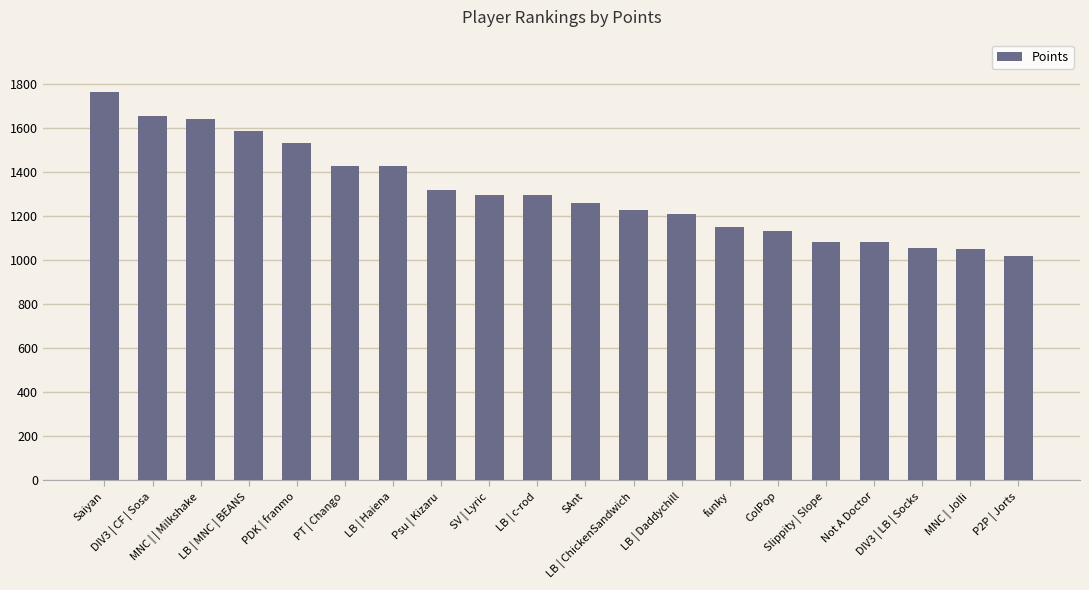

What is the average value?

1310